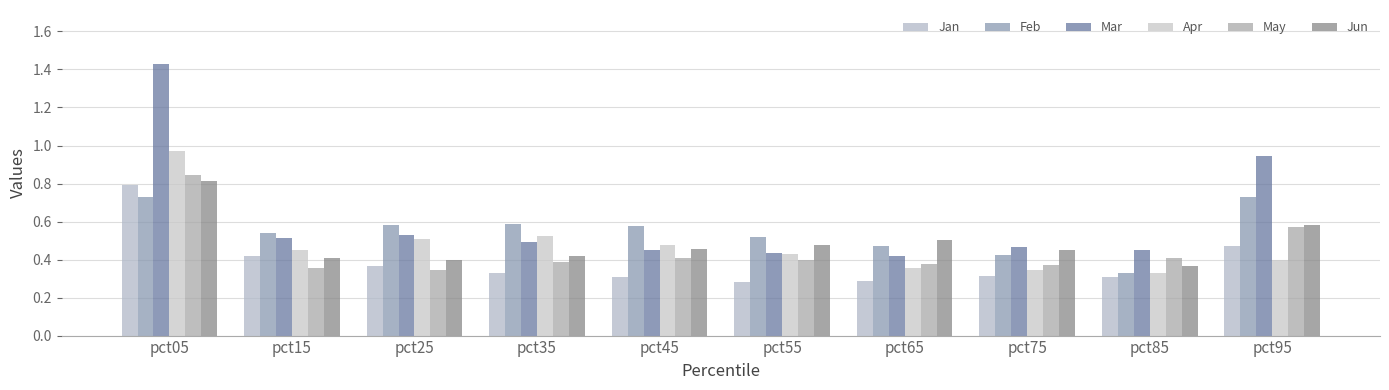

What is the difference between the maximum and minimum values in the Feb series?

0.4